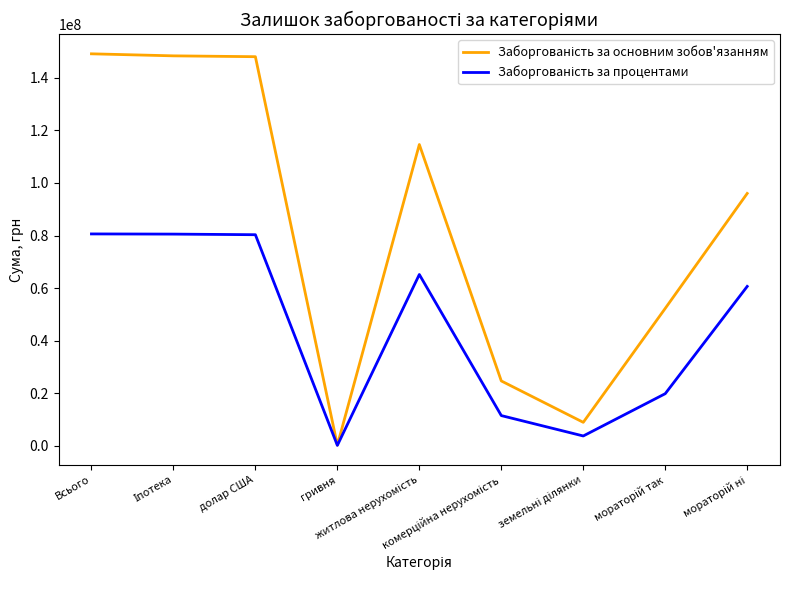

True or false: Заборгованість за процентами has more than 1 interior local peaks.

False